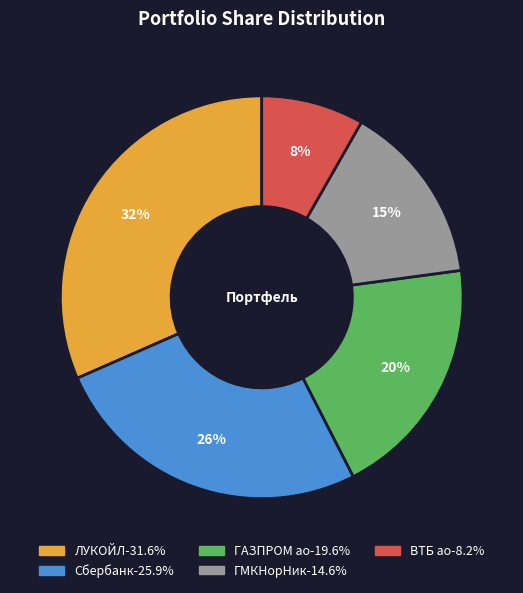

To the nearest percent, what is the average slice percentage?

20%